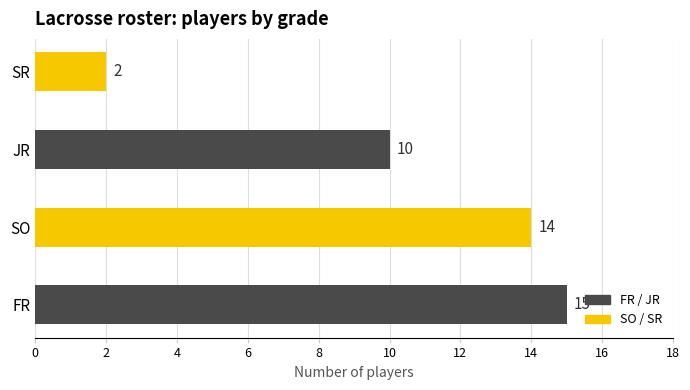

What position from the right is SR?

1